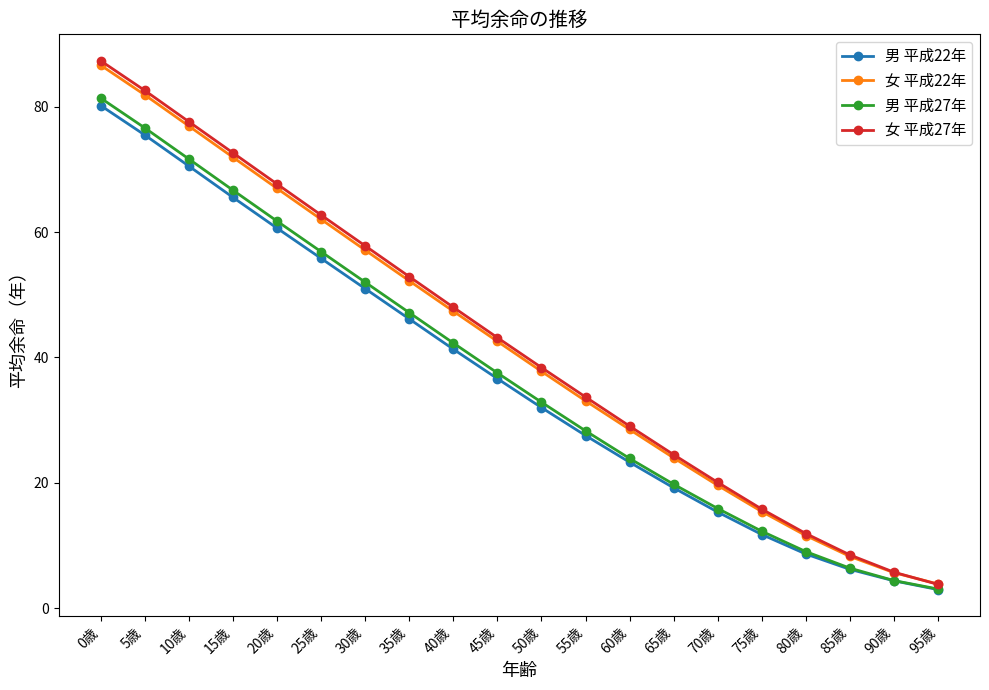

The 女 平成27年 series shows 43.2 at 45歳. True or false?

True